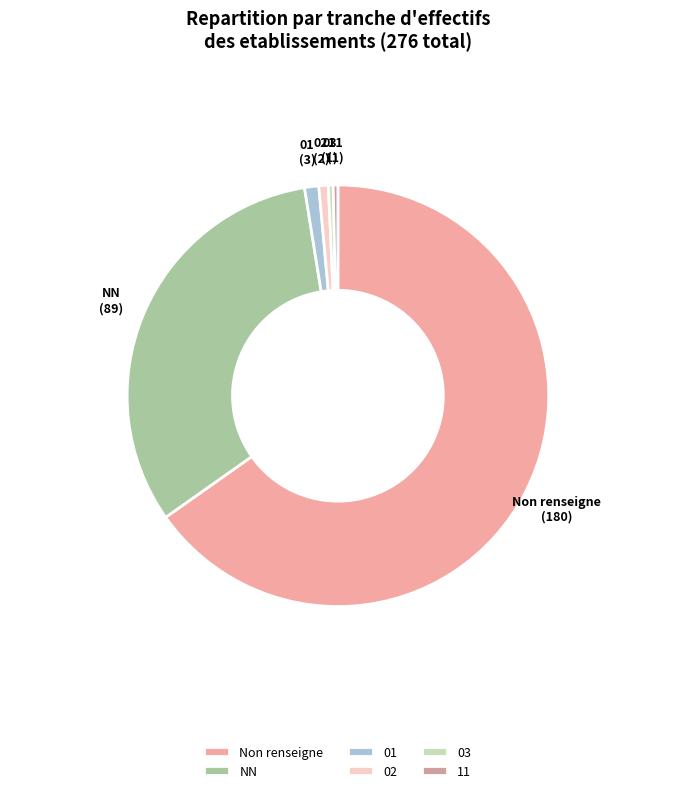

Between NN and 03, which is larger?

NN